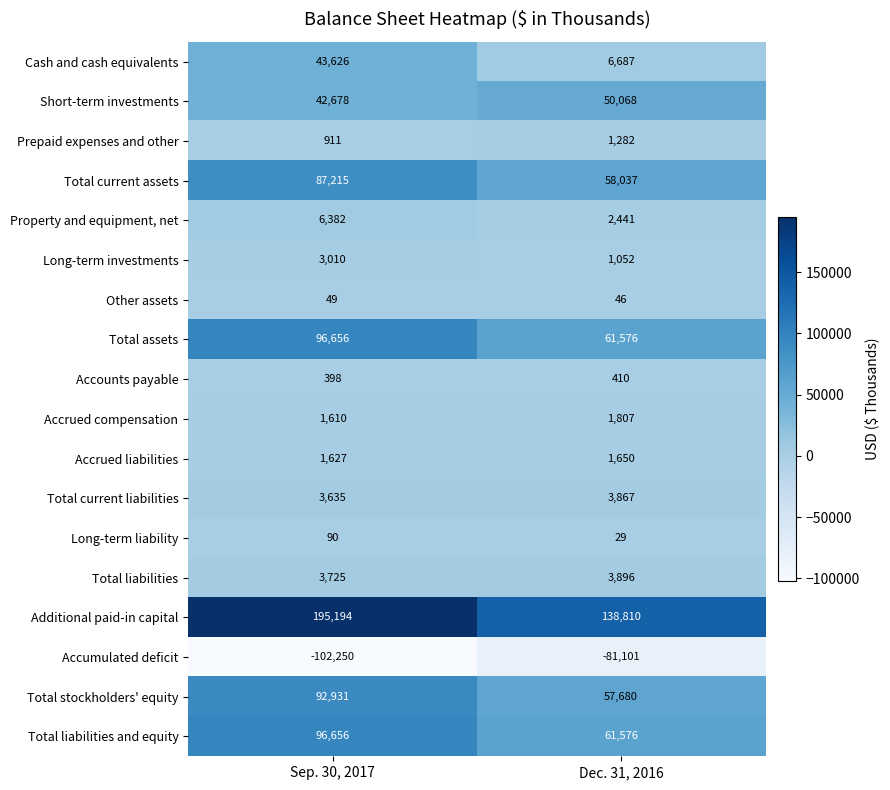

How many series are shown in this chart?

18